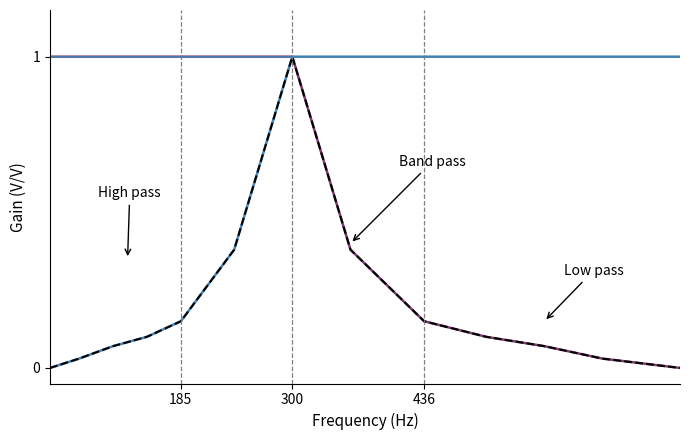

What is the maximum value shown in the chart?

1.0